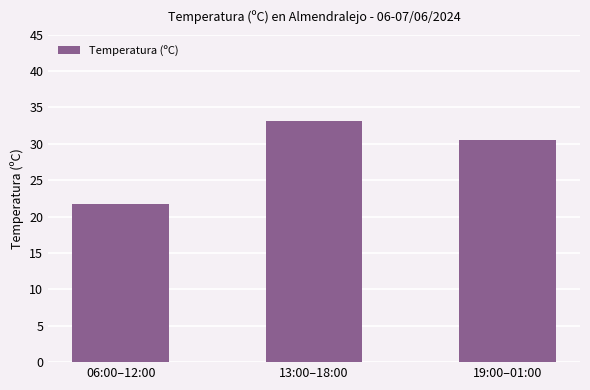

List the labels in order of value, largest first.

13:00–18:00, 19:00–01:00, 06:00–12:00